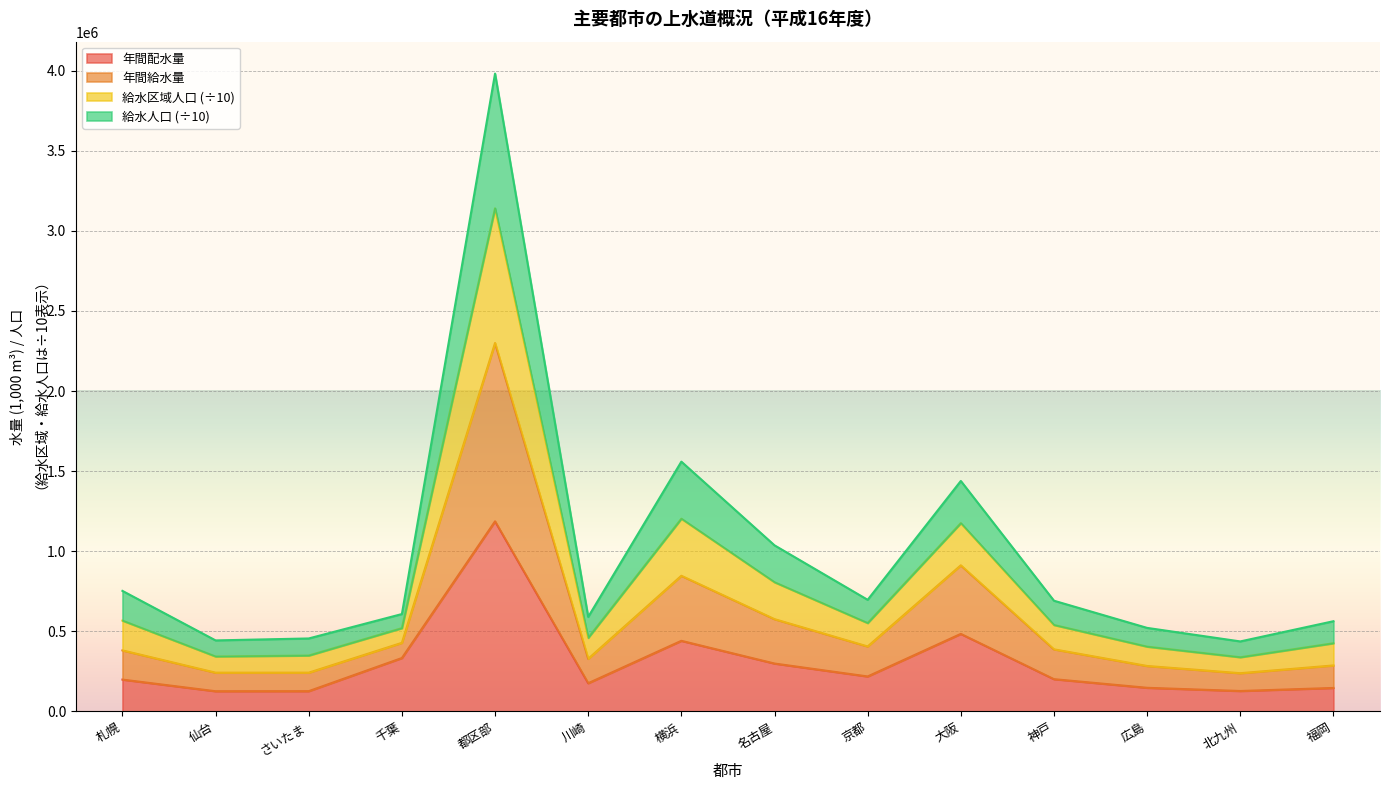

True or false: 給水人口 and 年間配水量 cross at least once.

False